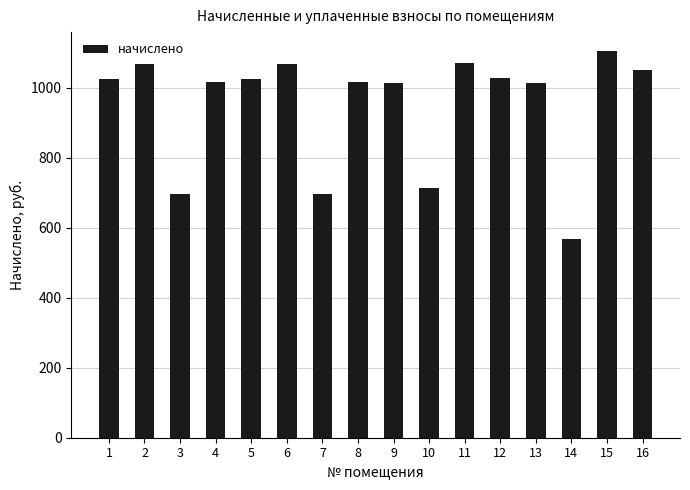

What is the approximate value at 13?

1012.8